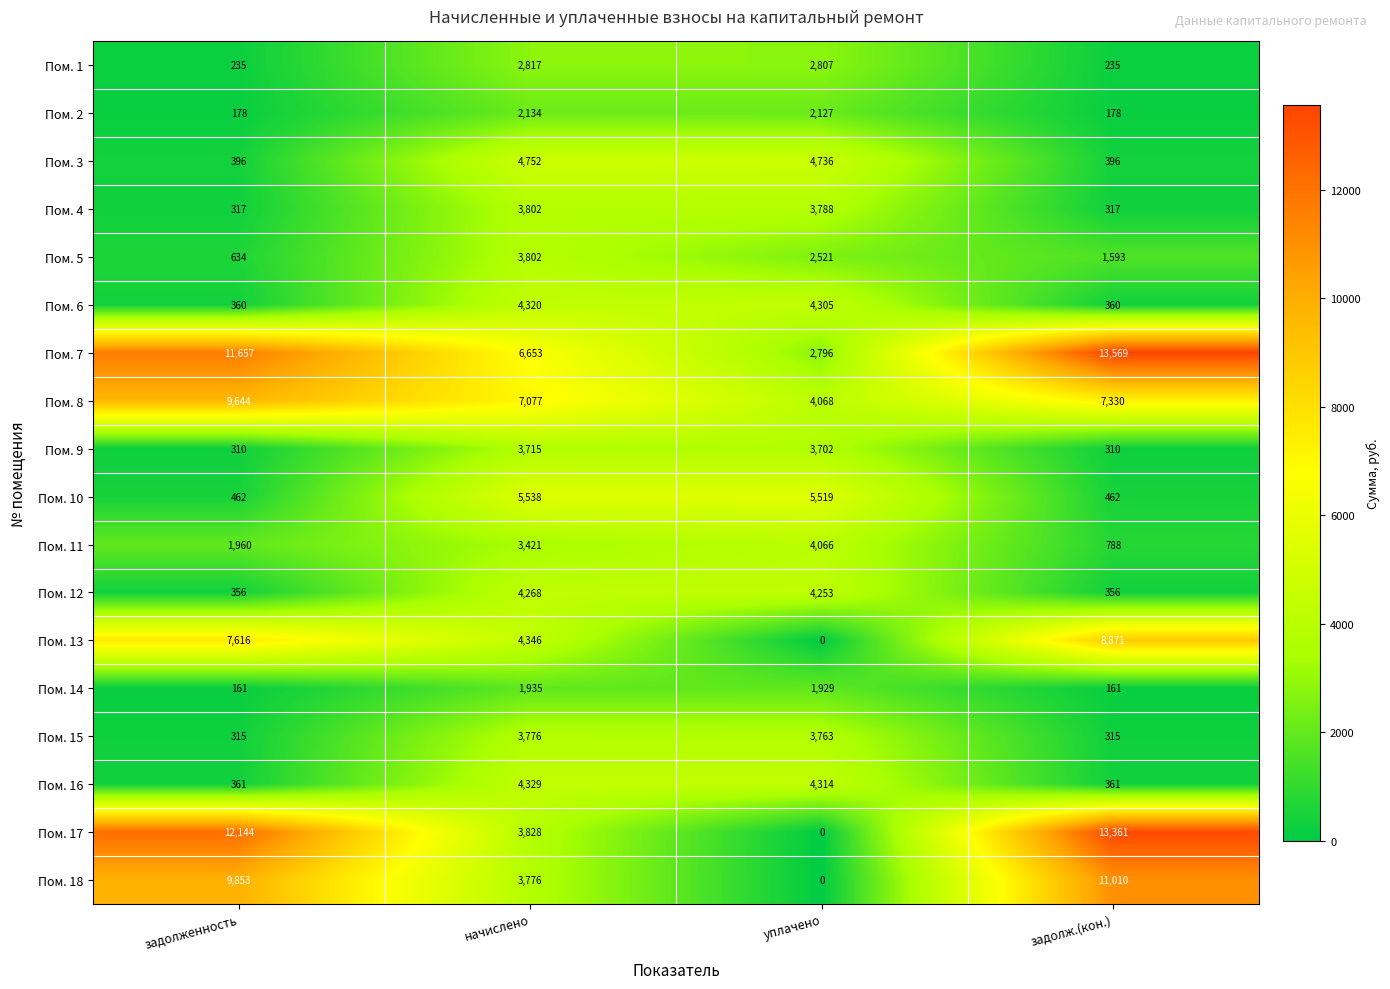

What is the sum of the Пом. 17 values at задолж.(кон.) and начислено?

17189